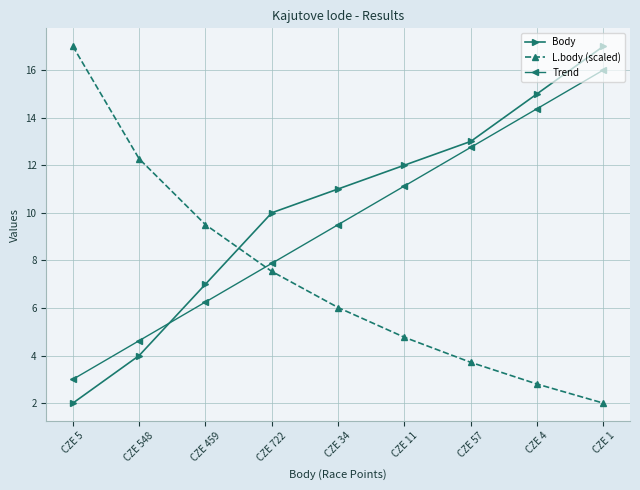

Rank the series at CZE 5 from highest to lowest value.

L.body (scaled), Trend, Body